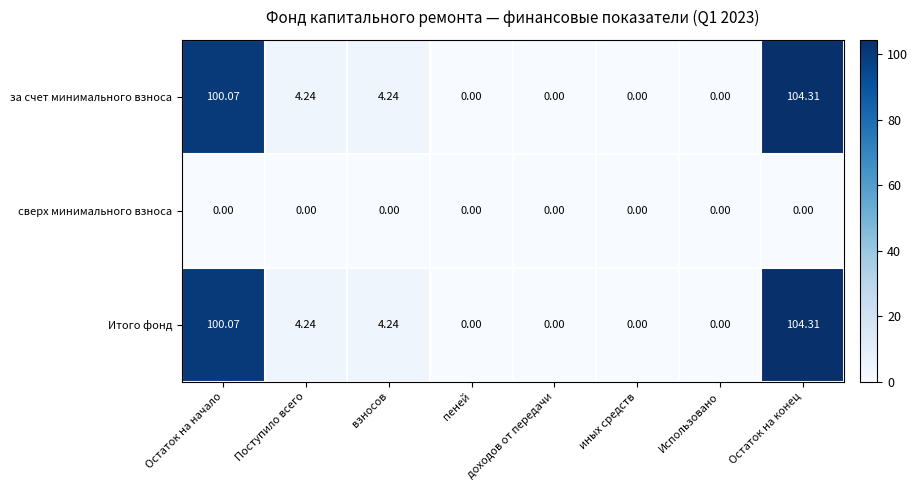

At which category is the sum across all series the highest?

Остаток на конец